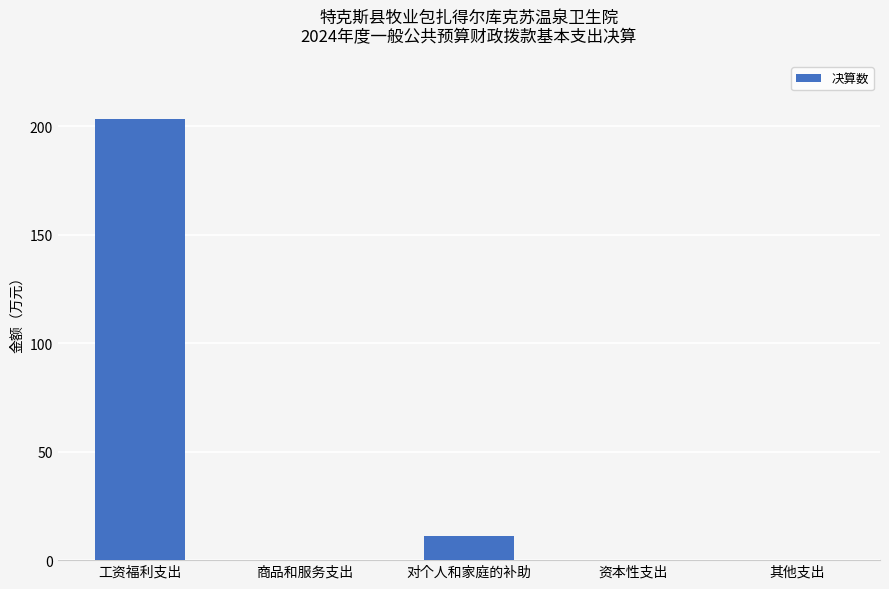

What is the sum of the values at 对个人和家庭的补助 and 商品和服务支出?

11.1